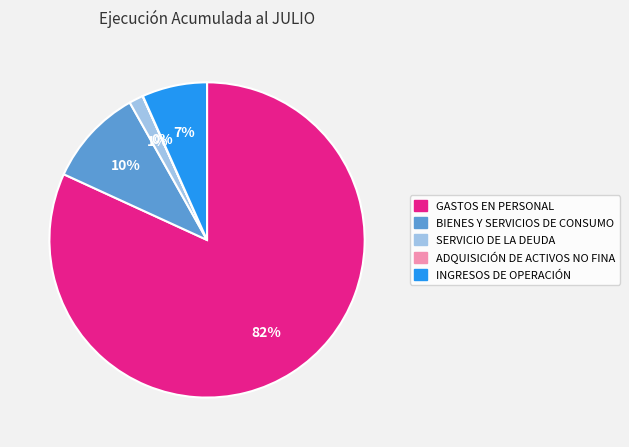

Is there a majority slice in this chart?

Yes